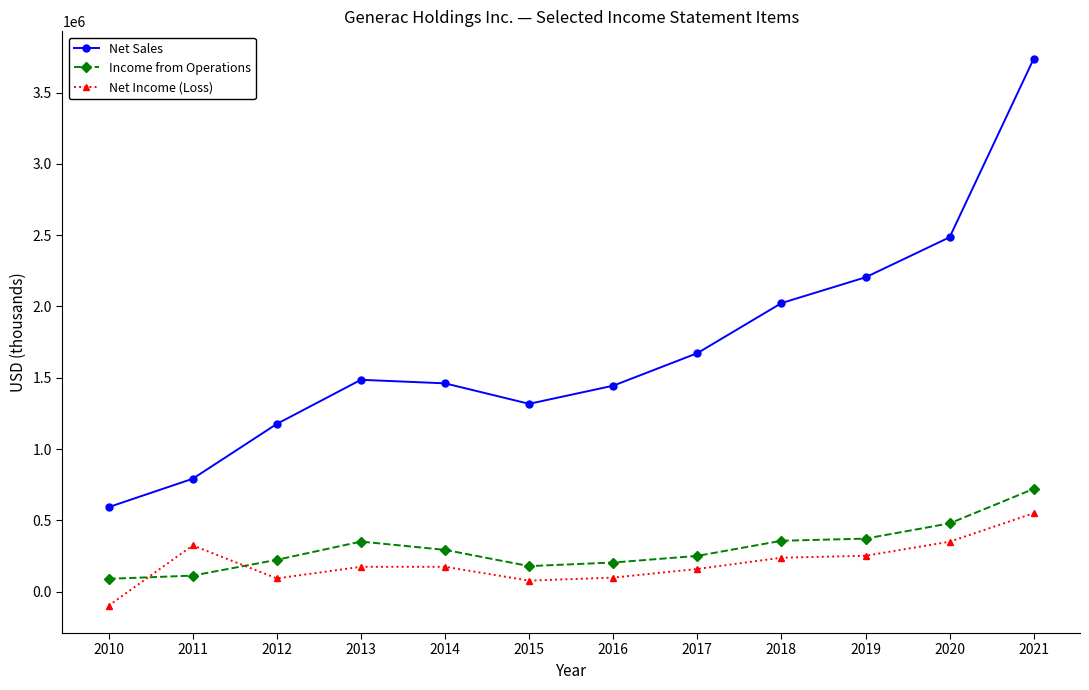

At how many categories does at least one series exceed 2788424?

1